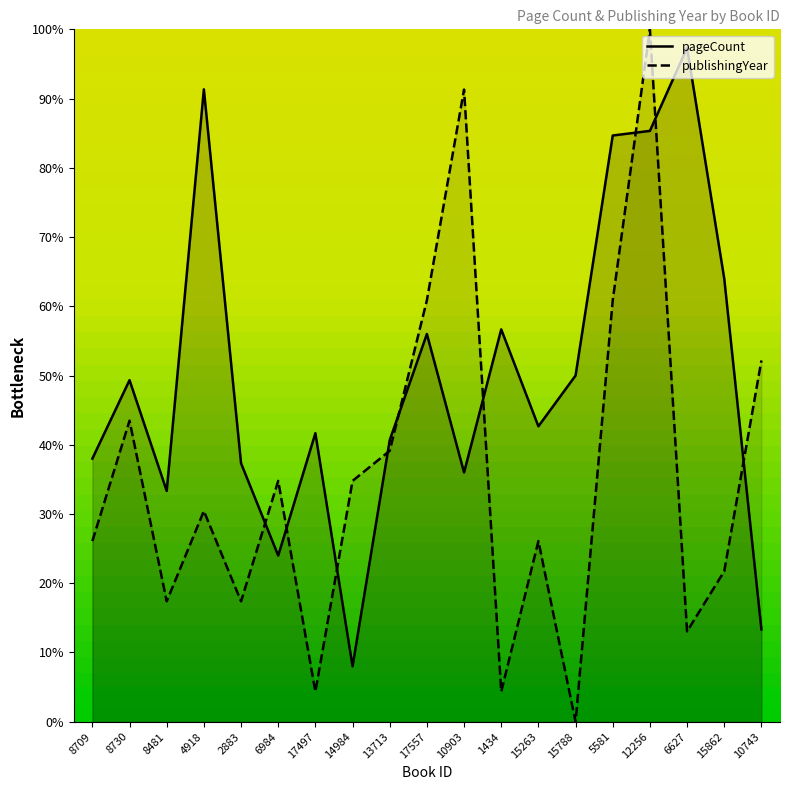

What are all the series names shown in the legend?

pageCount, publishingYear